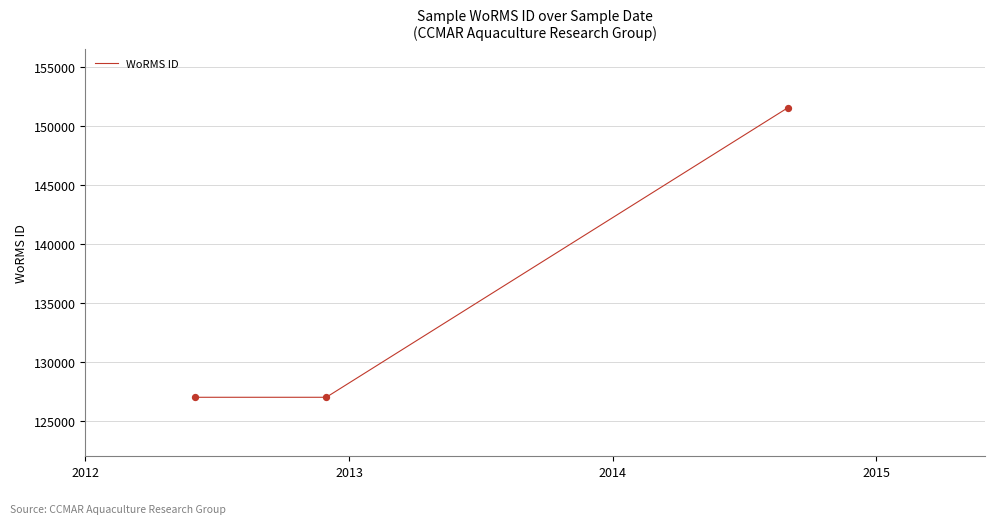

What is the maximum value shown in the chart?

151523